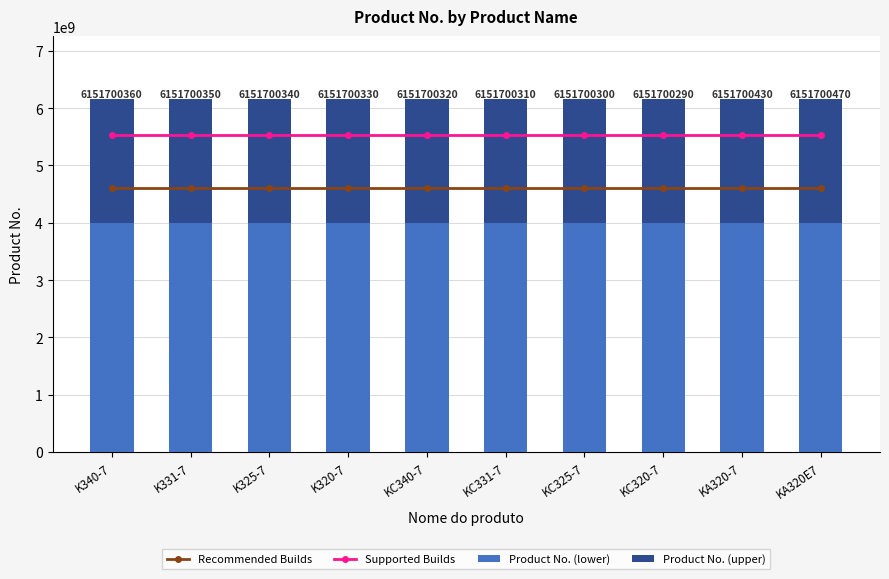

What is the label of the 1st bar from the left?

K340-7